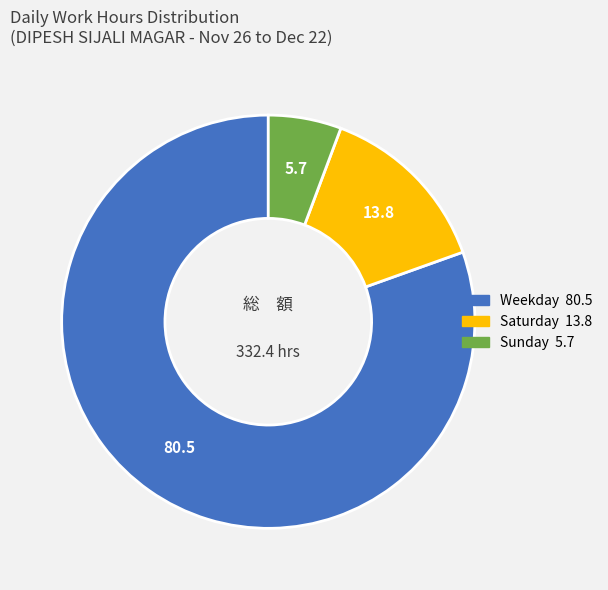

Does any single category account for the majority?

Yes